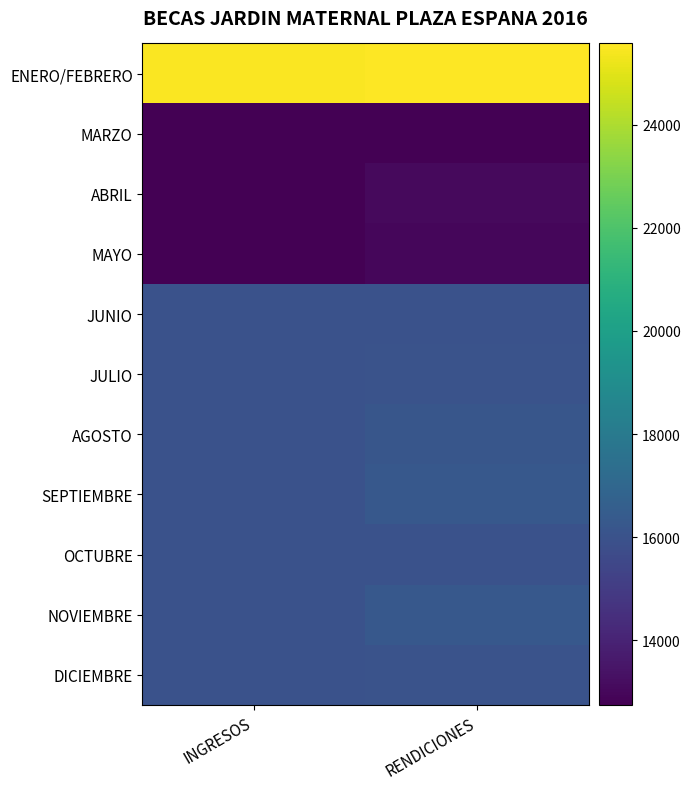

Which series has the largest total across all categories?

ENERO/FEBRERO